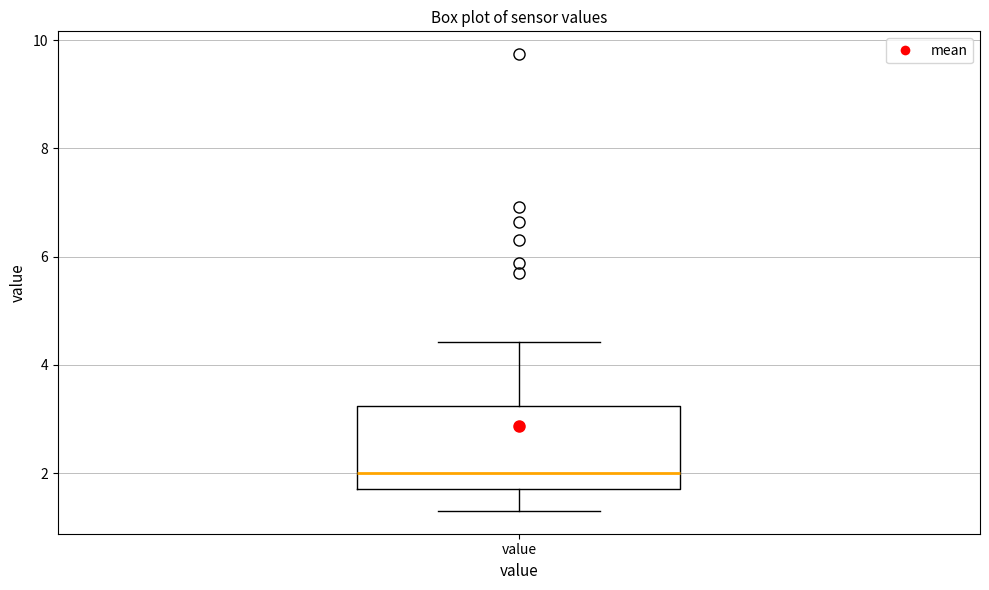

Where does the upper whisker of the box for value end on the y-axis? The values are not printed on the chart, so give them approximately, as read against the axis.

4.4